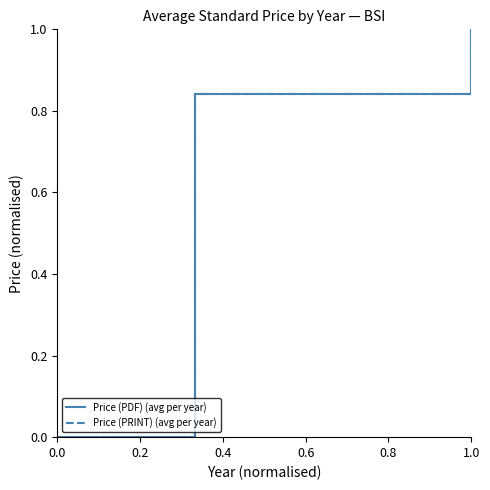

Does the chart display data point markers on the line(s)?

No